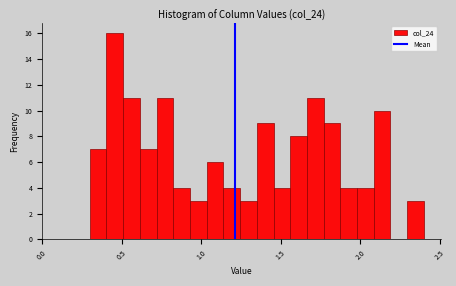

Read against the x-axis, roughly where is the centre of the tallest bar?

0.45